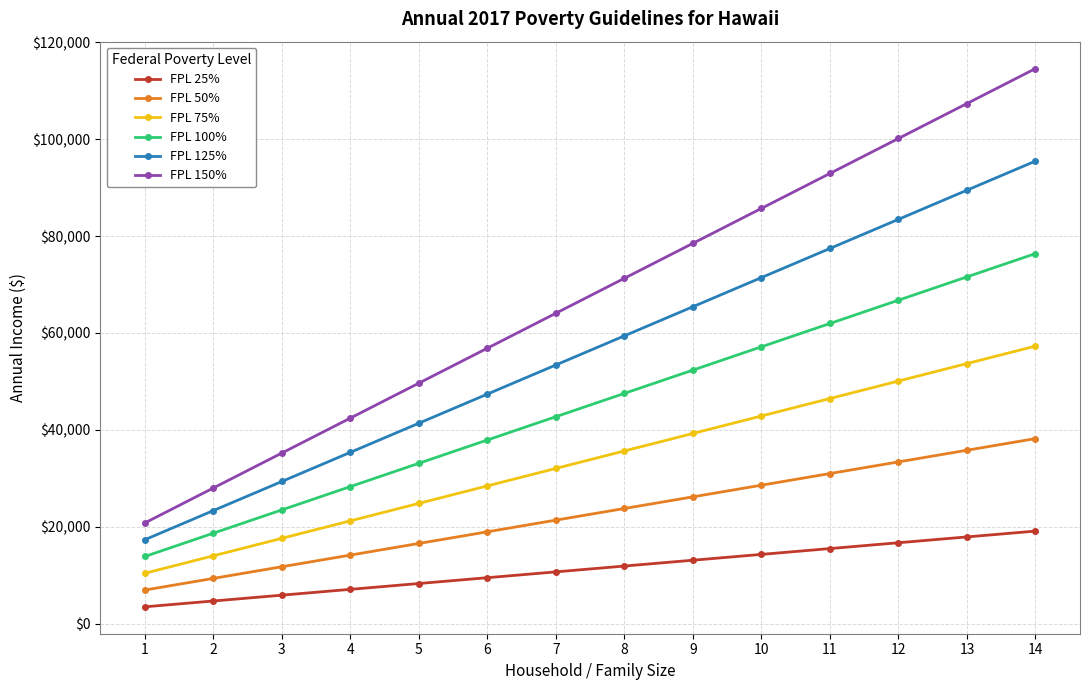

Reading right to left, extract all data points from this chart.

FPL 25%: 19097.5	17895.0	16692.5	15490.0	14287.5	13085.0	11882.5	10680.0	9477.5	8275.0	7072.5	5870.0	4667.5	3465.0
FPL 50%: 38195.0	35790.0	33385.0	30980.0	28575.0	26170.0	23765.0	21360.0	18955.0	16550.0	14145.0	11740.0	9335.0	6930.0
FPL 75%: 57292.5	53685.0	50077.5	46470.0	42862.5	39255.0	35647.5	32040.0	28432.5	24825.0	21217.5	17610.0	14002.5	10395.0
FPL 100%: 76390.0	71580.0	66770.0	61960.0	57150.0	52340.0	47530.0	42720.0	37910.0	33100.0	28290.0	23480.0	18670.0	13860.0
FPL 125%: 95487.5	89475.0	83462.5	77450.0	71437.5	65425.0	59412.5	53400.0	47387.5	41375.0	35362.5	29350.0	23337.5	17325.0
FPL 150%: 114585.0	107370.0	100155.0	92940.0	85725.0	78510.0	71295.0	64080.0	56865.0	49650.0	42435.0	35220.0	28005.0	20790.0